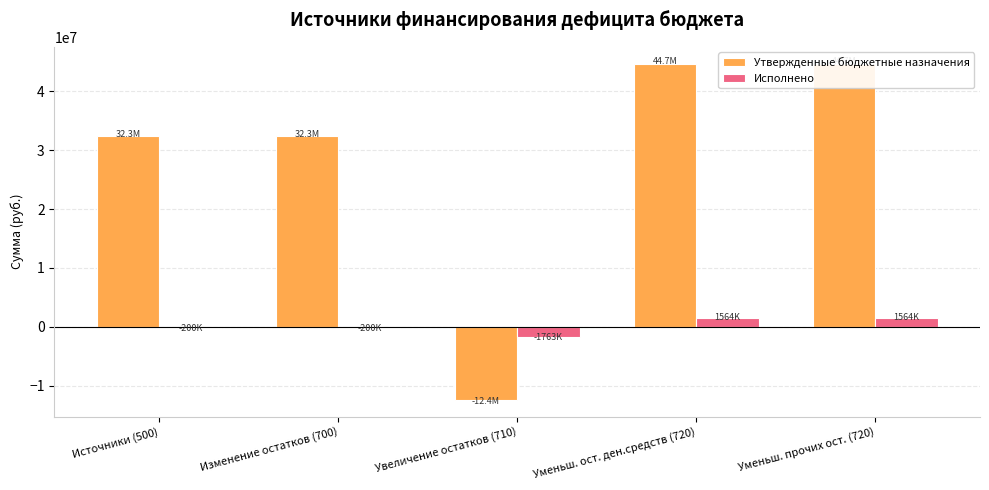

List the series in order of their peak value, highest first.

Утвержденные бюджетные назначения, Исполнено